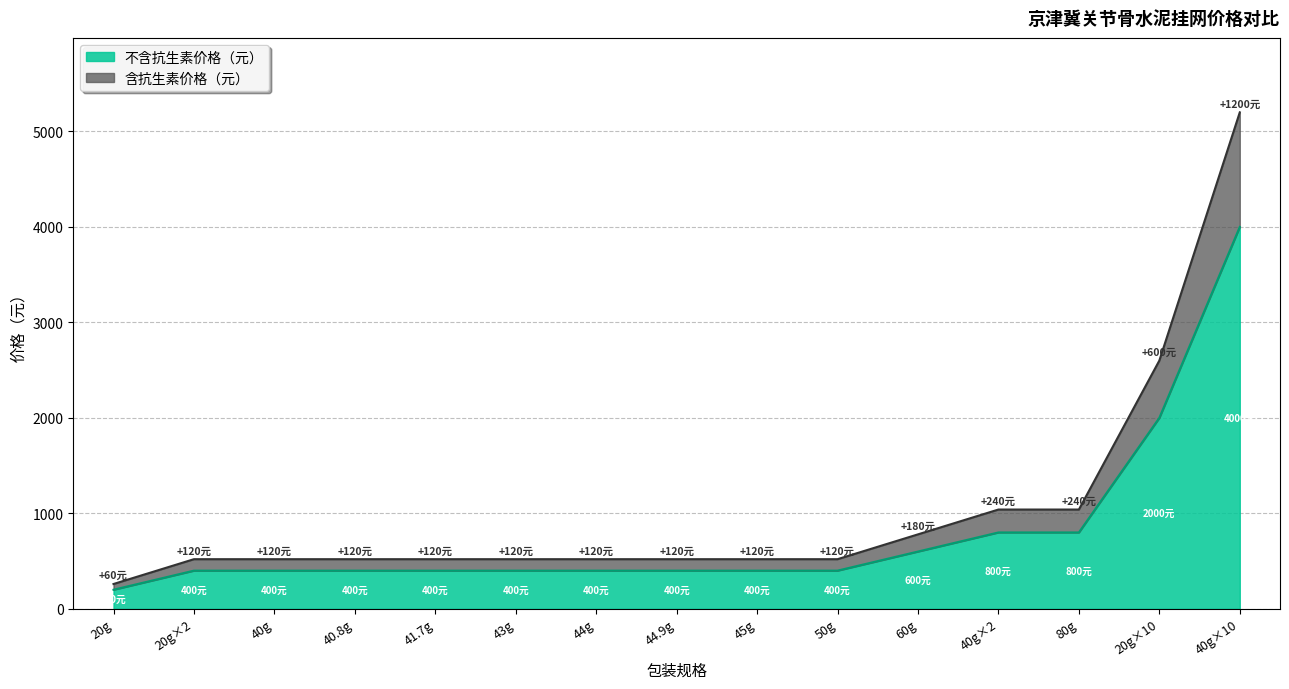

True or false: 不含抗生素价格（元） and 含抗生素价格（元） cross at least once.

False